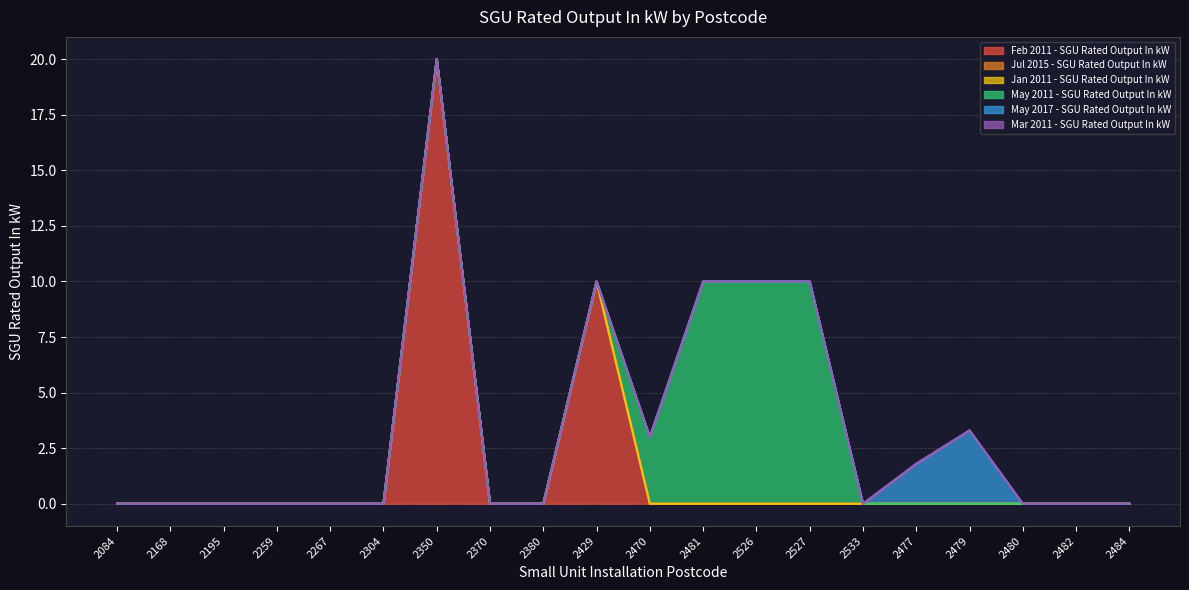

Does the chart display data point markers on the line(s)?

No